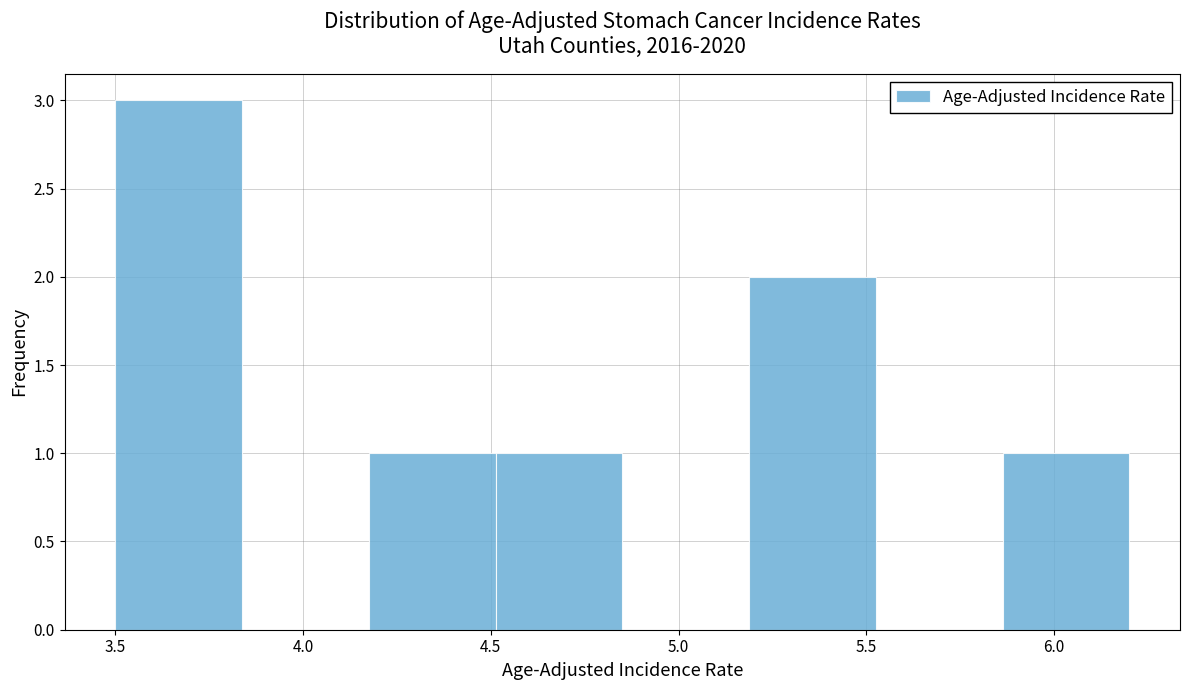

Reading left to right, transcribe this chart: for each bar, give the range it covers on the x-axis and its height. Neither the bar edges nor the heights are printed on the chart, so give them approximately, as read against the axes.

3.50 to 3.85: 3
3.85 to 4.20: 0
4.20 to 4.50: 1
4.50 to 4.85: 1
4.85 to 5.20: 0
5.20 to 5.55: 2
5.55 to 5.85: 0
5.85 to 6.20: 1